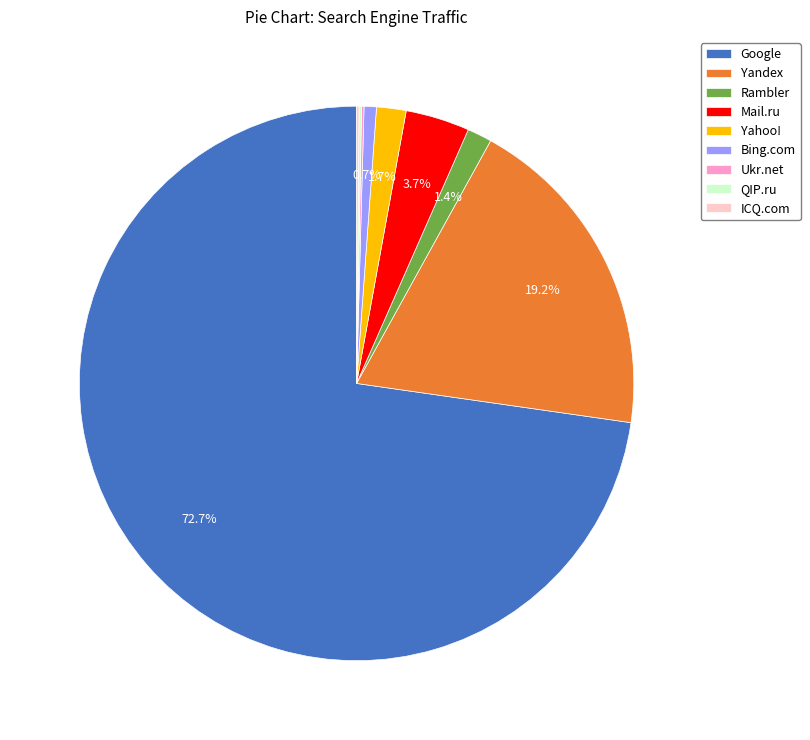

To the nearest percent, what portion does Yahoo! represent?

2%